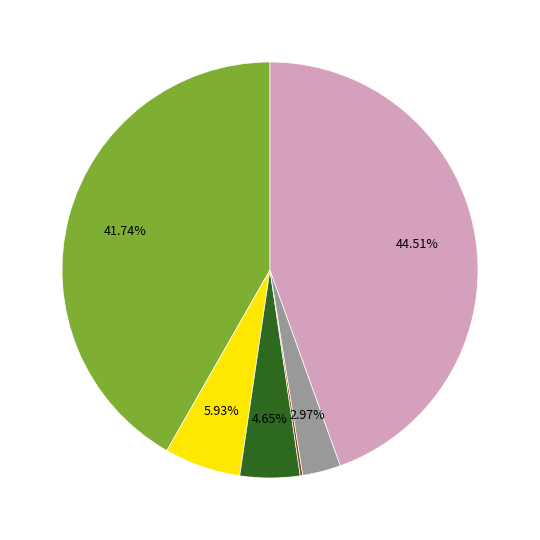

Does any single category account for the majority?

No